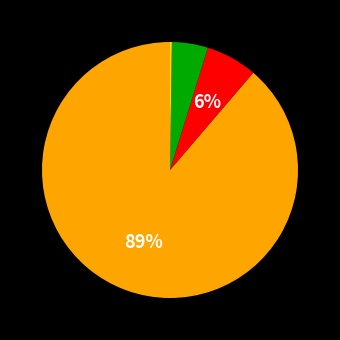

To the nearest percent, what is the difference between the largest and smallest slice percentages?

89%